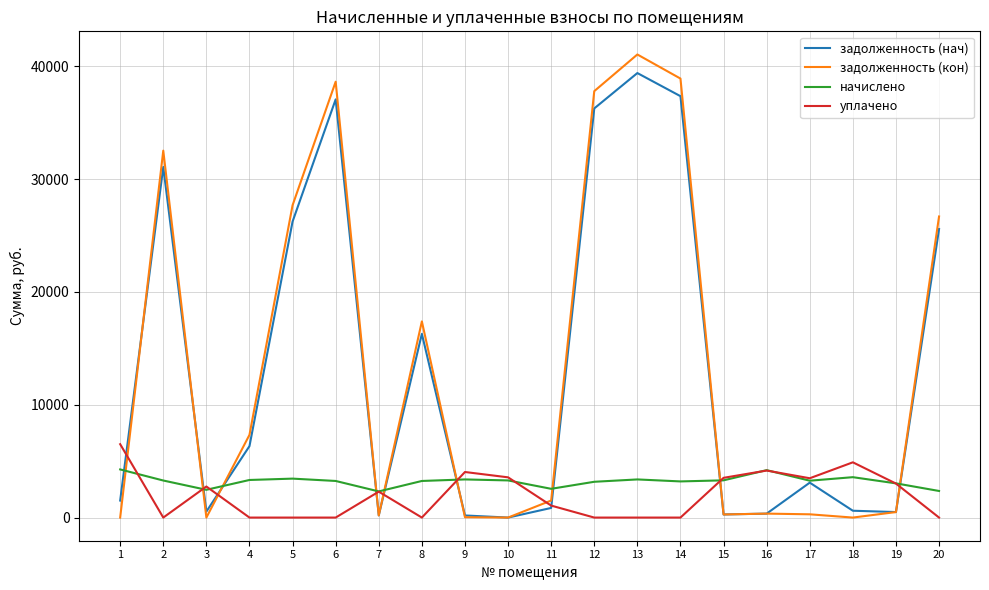

Count the number of data series in this chart.

4